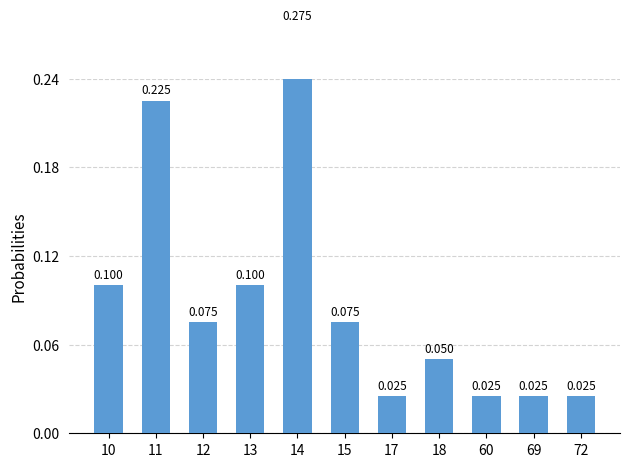

What is the value of the 3rd bar from the left?

0.1